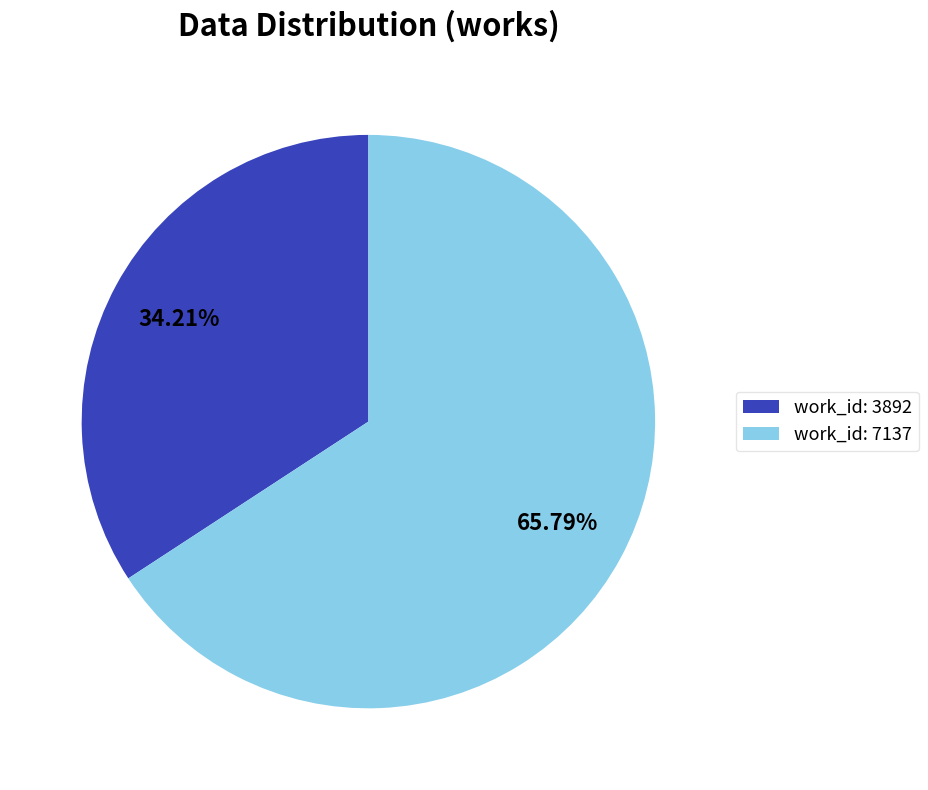

Which slice represents more than half of the pie?

work_id: 7137